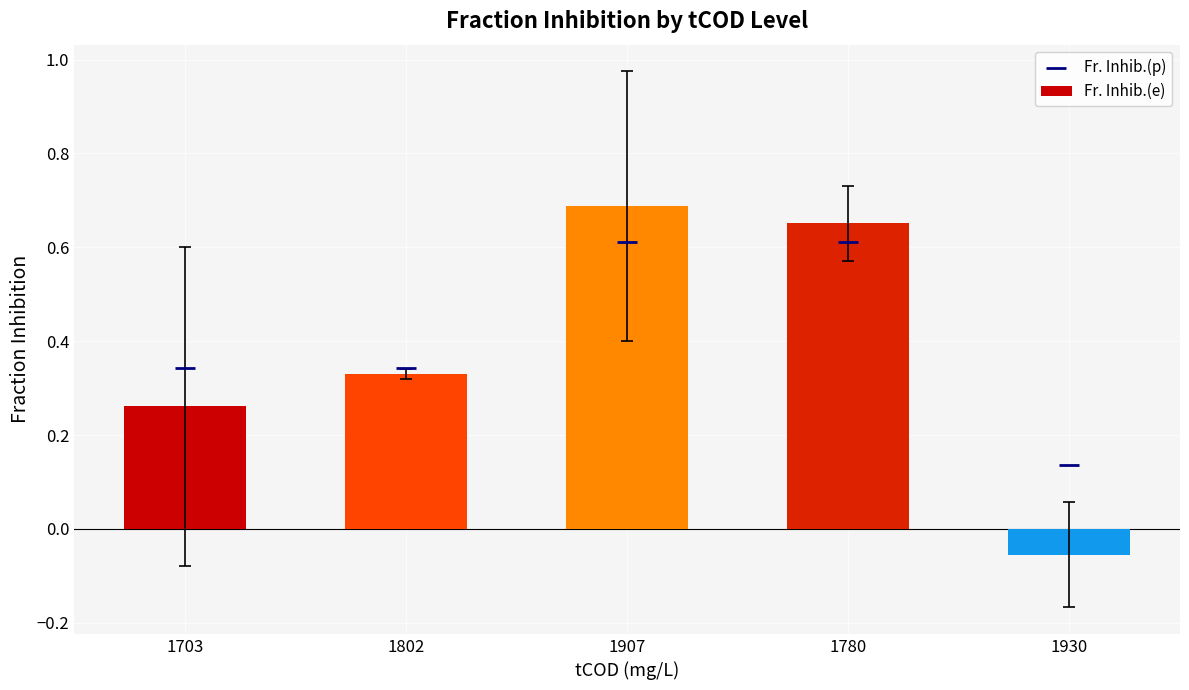

At which category is the sum across all series the highest?

1907